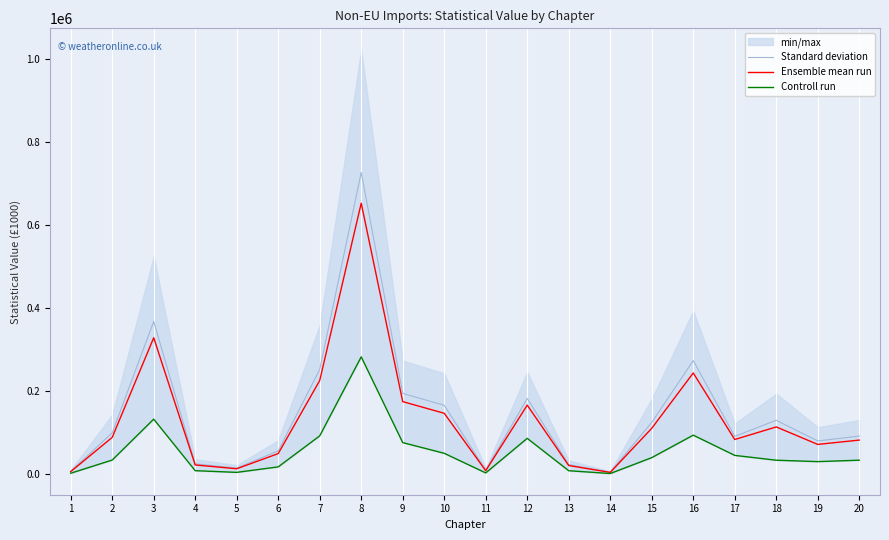

Reading left to right, transcribe all the data shown in this chart.

Standard deviation: 7184.2	99751.8	368229.2	25212.0	15005.6	56252.8	252600.2	727169.6	194779.2	166227.2	9767.0	182620.4	23562.4	5039.4	124902.6	274009.8	91426.2	130080.6	80252.4	92052.0
Ensemble mean run: 6405.5	88839.0	328993.5	22454.0	13270.5	49846.0	225925.0	653128.0	175037.5	146941.5	8689.0	166613.5	21064.0	4502.0	110763.0	244048.5	83770.5	114044.0	71960.5	82366.5
Controll run: 2512.0	34275.0	132815.0	8664.0	4595.0	17812.0	92549.0	282920.0	76329.0	50513.0	3299.0	86579.0	8572.0	1815.0	40065.0	94242.0	45492.0	33861.0	30501.0	33939.0